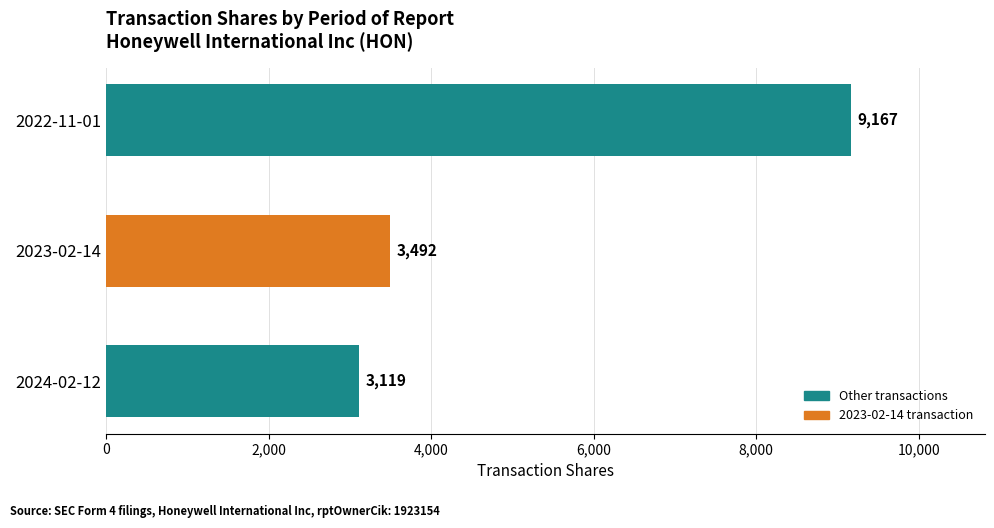

What is the average value?

5259